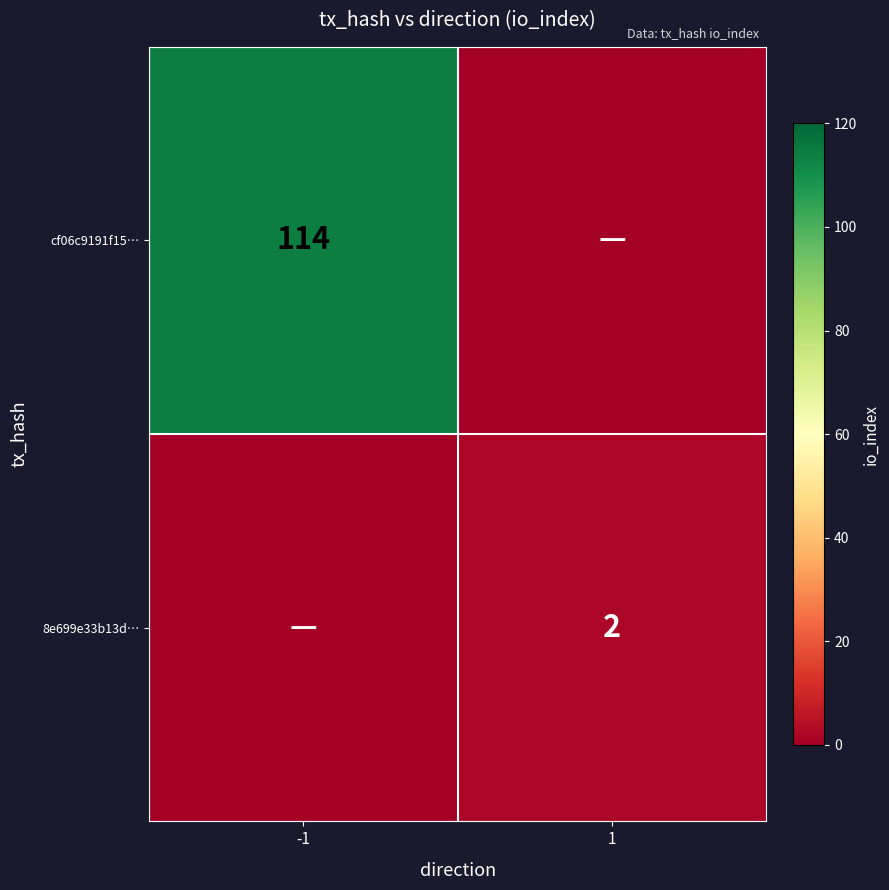

The value of 8e699e33b13d… at 1 is 3. True or false?

False